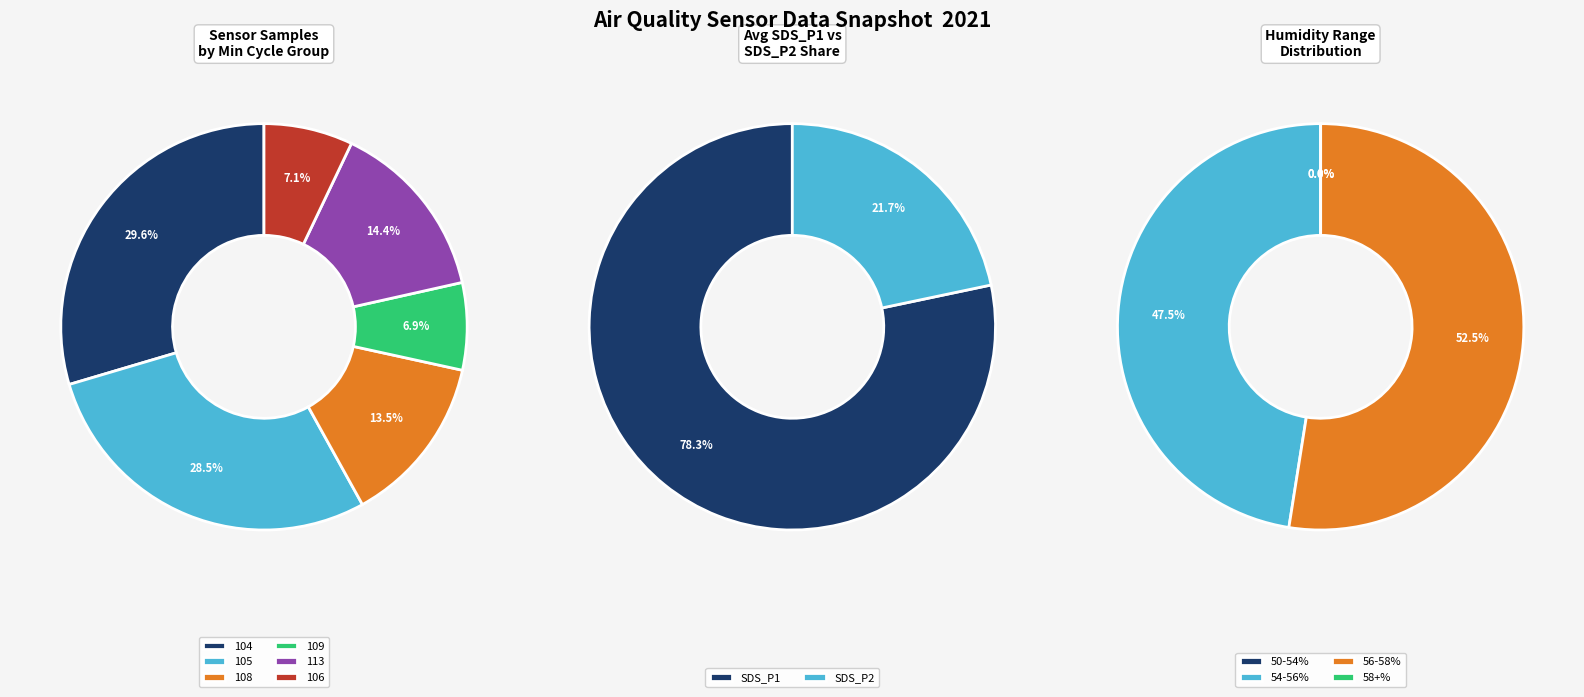

How many segments does this pie chart have?

12